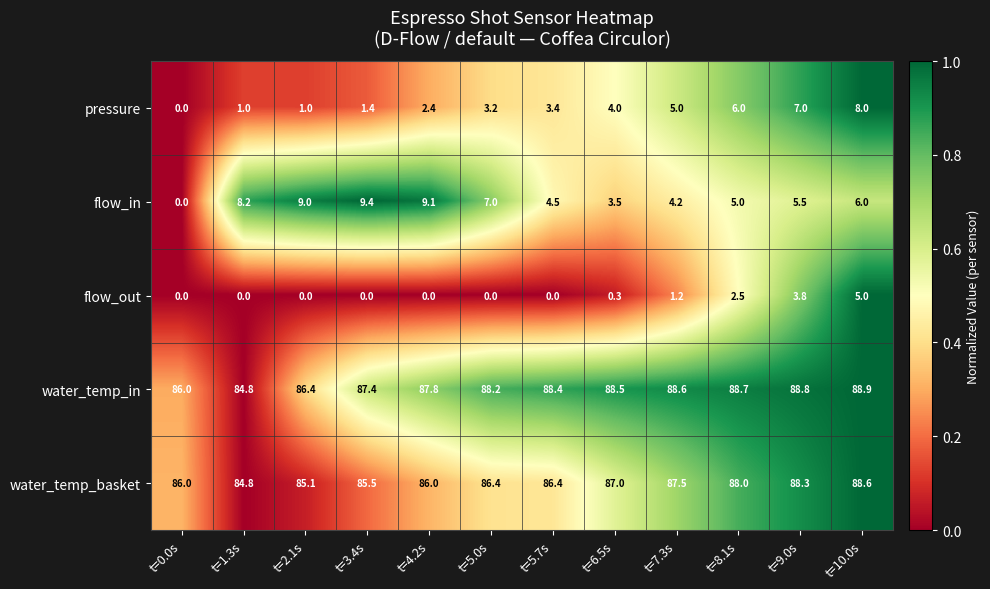

Where is flow_out nearest to the value 2?

t=8.1s